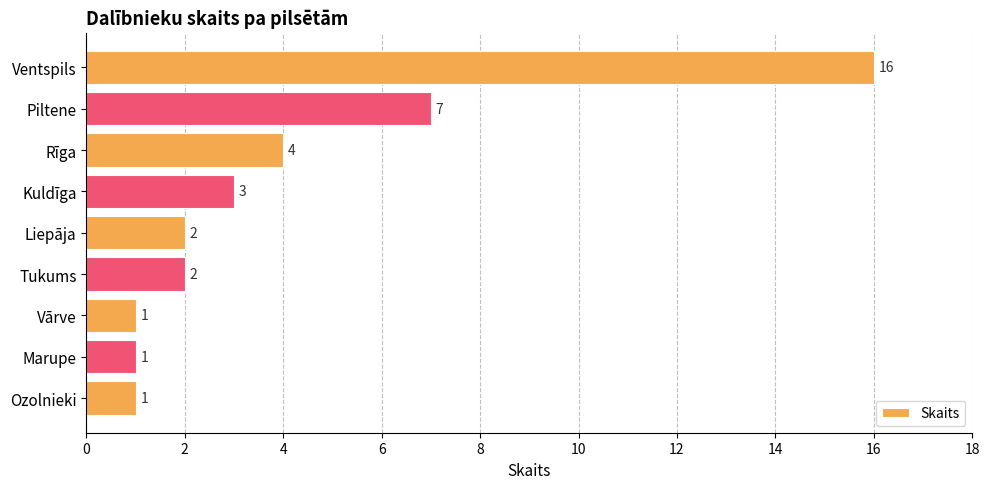

How many data points does each series have?

9